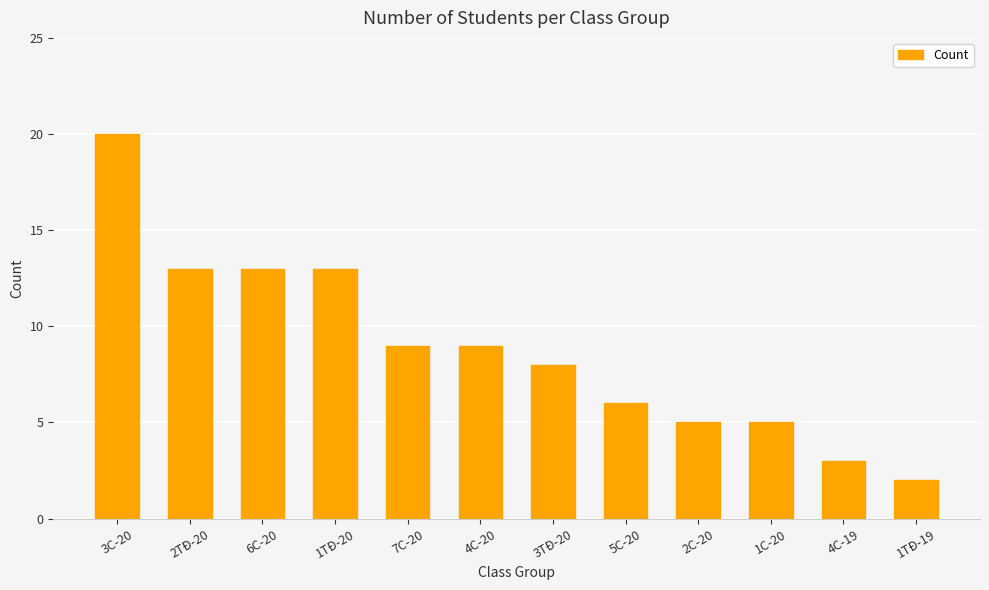

Does the chart contain stacked bars?

No